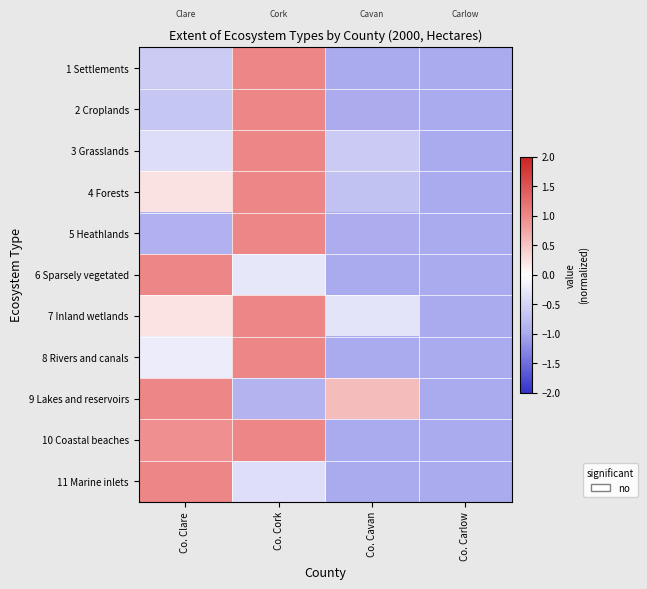

Reading left to right, extract all data points from this chart.

1 Settlements: Co. Clare=-0.6	Co. Cork=1.0	Co. Cavan=-1.0	Co. Carlow=-1.0
2 Croplands: Co. Clare=-0.7	Co. Cork=1.0	Co. Cavan=-1.0	Co. Carlow=-1.0
3 Grasslands: Co. Clare=-0.4	Co. Cork=1.0	Co. Cavan=-0.6	Co. Carlow=-1.0
4 Forests: Co. Clare=0.2	Co. Cork=1.0	Co. Cavan=-0.7	Co. Carlow=-1.0
5 Heathlands: Co. Clare=-0.9	Co. Cork=1.0	Co. Cavan=-1.0	Co. Carlow=-1.0
6 Sparsely vegetated: Co. Clare=1.0	Co. Cork=-0.3	Co. Cavan=-1.0	Co. Carlow=-1.0
7 Inland wetlands: Co. Clare=0.2	Co. Cork=1.0	Co. Cavan=-0.3	Co. Carlow=-1.0
8 Rivers and canals: Co. Clare=-0.2	Co. Cork=1.0	Co. Cavan=-1.0	Co. Carlow=-1.0
9 Lakes and reservoirs: Co. Clare=1.0	Co. Cork=-0.9	Co. Cavan=0.6	Co. Carlow=-1.0
10 Coastal beaches: Co. Clare=0.9	Co. Cork=1.0	Co. Cavan=-1.0	Co. Carlow=-1.0
11 Marine inlets: Co. Clare=1.0	Co. Cork=-0.4	Co. Cavan=-1.0	Co. Carlow=-1.0